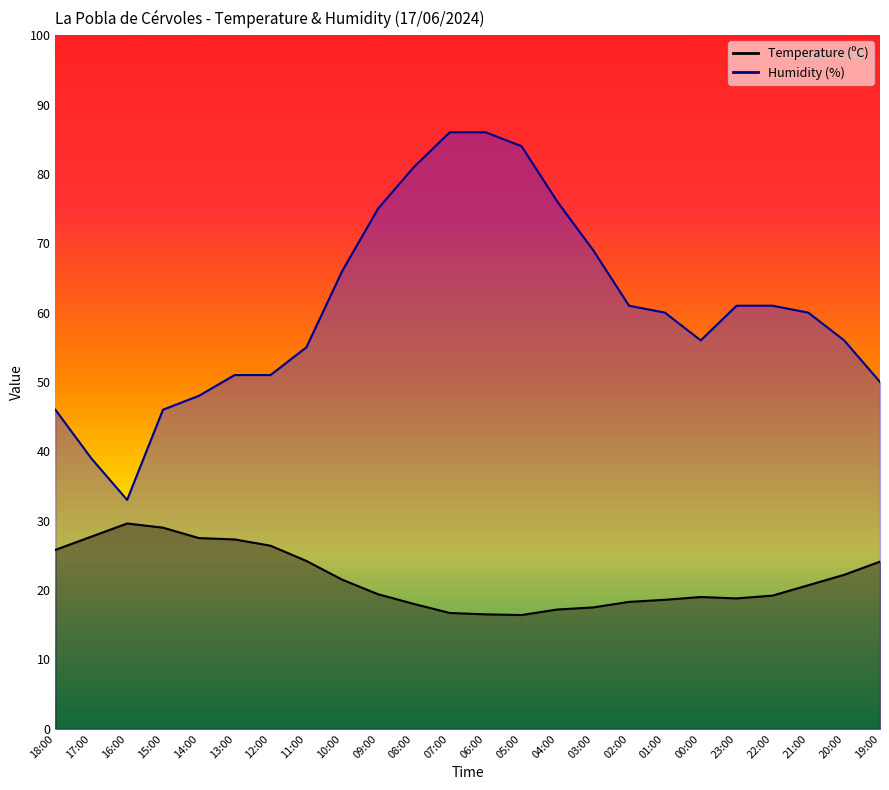

The value of Humidity (%) at 16:00 is 17.5. True or false?

False